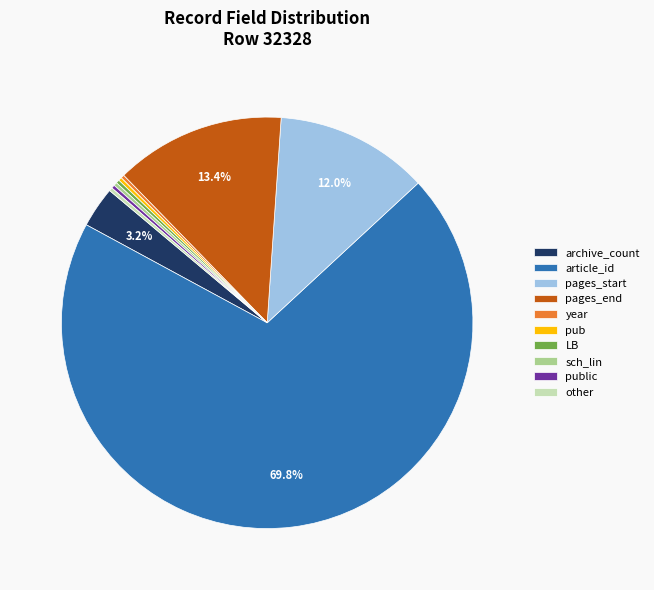

Is there any slice that represents more than half of the pie?

Yes